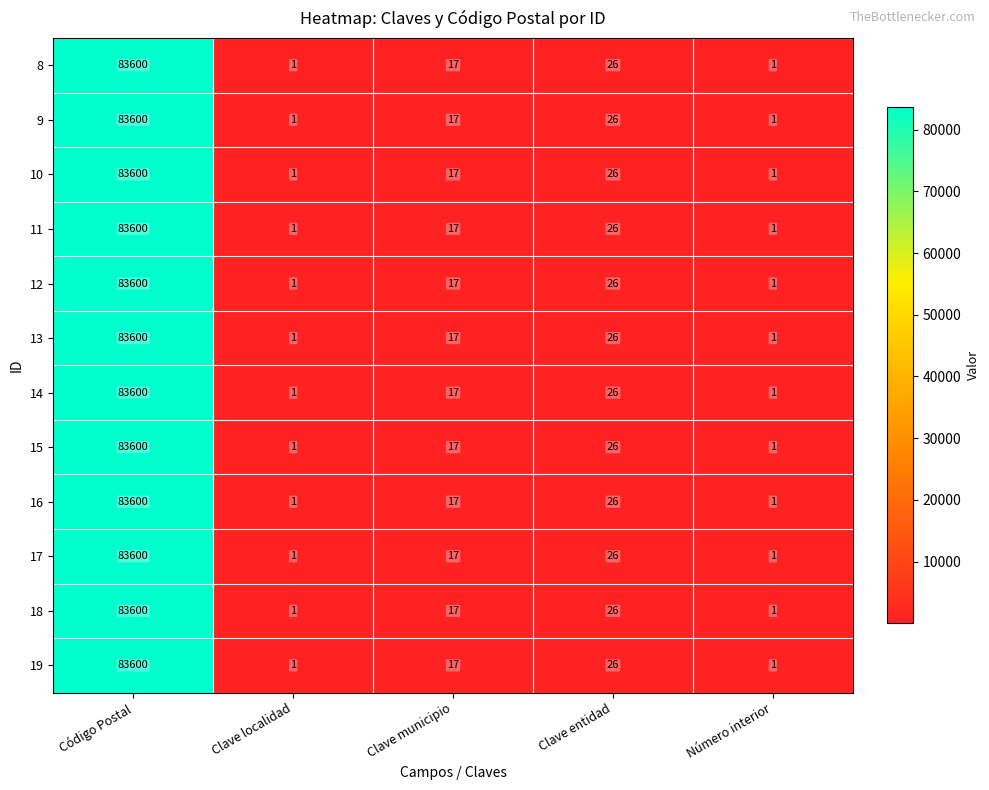

True or false: 8 has a value of 26 at Clave entidad.

True